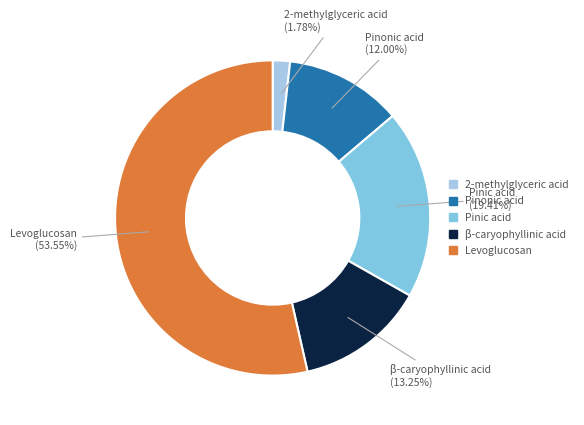

Combined, do Pinic acid and β-caryophyllinic acid account for over 50%?

No